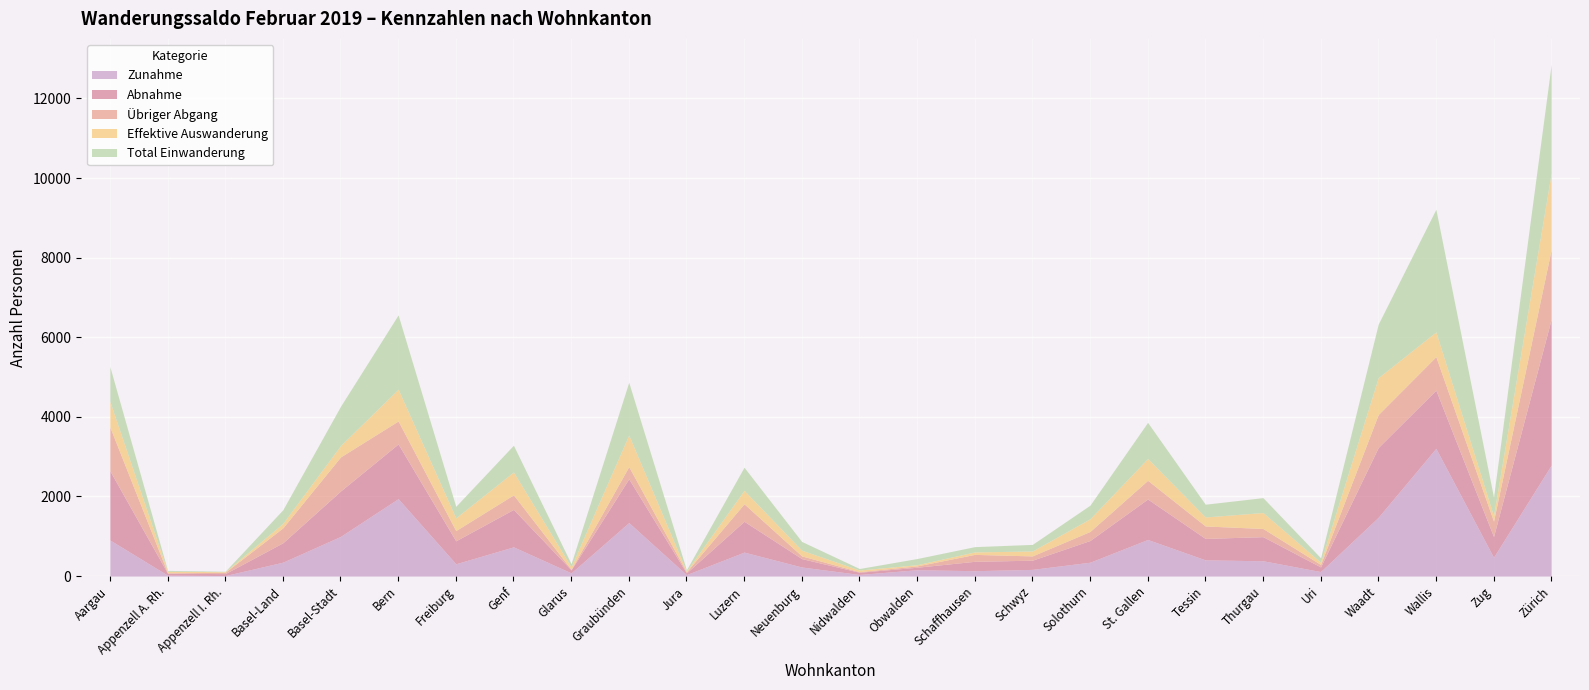

What value does the Effektive Auswanderung series have at Genf?

575